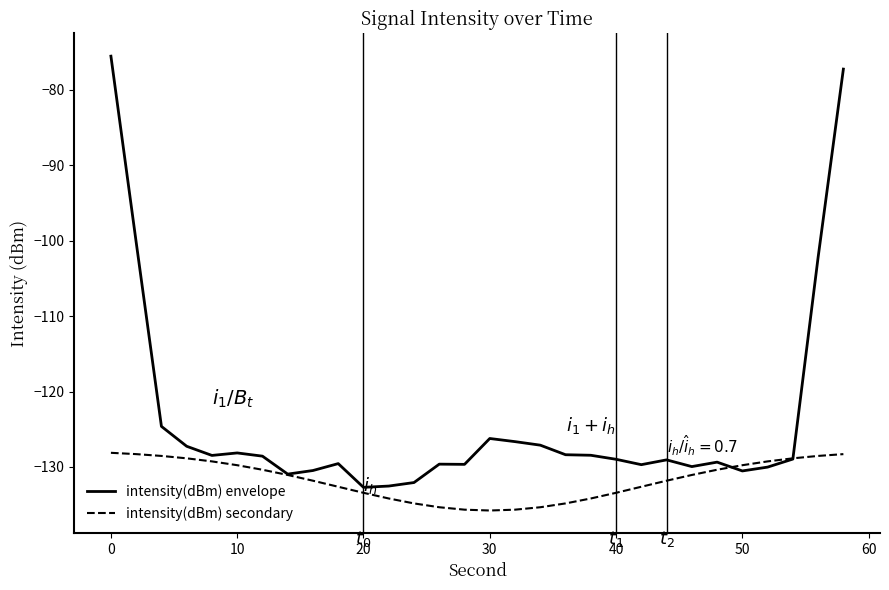

True or false: intensity(dBm) envelope and intensity(dBm) secondary cross at least once.

True